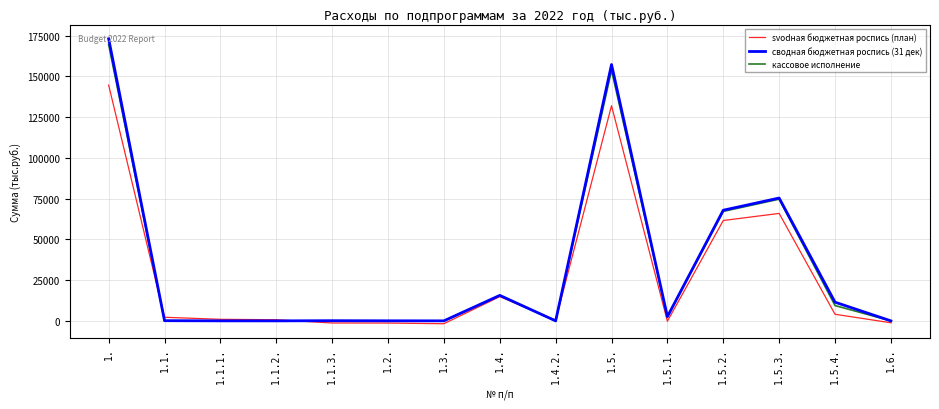

What is the sum of the кассовое исполнение values at 1.5.4. and 1.1.3.?

9493.0